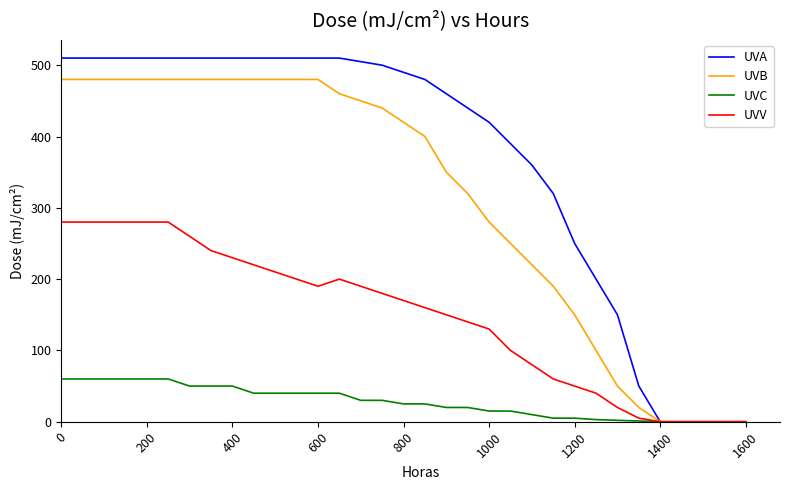

What is the difference between the maximum and minimum values in the UVV series?

280